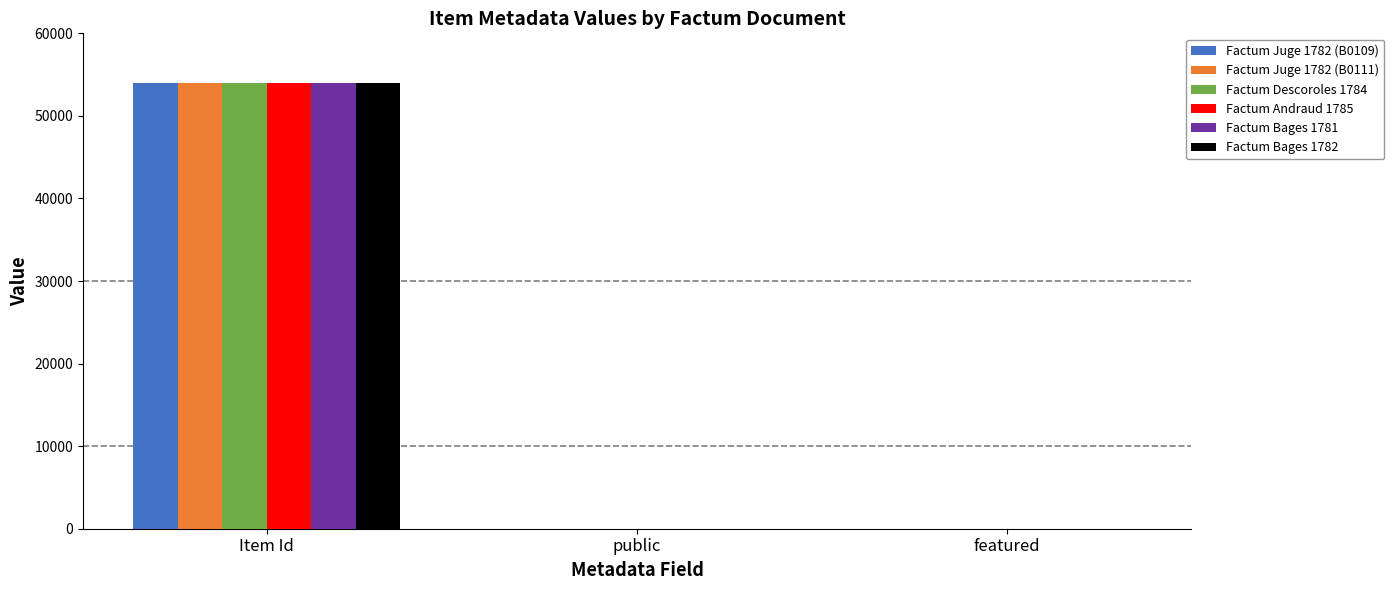

At which category is the sum across all series the highest?

Item Id